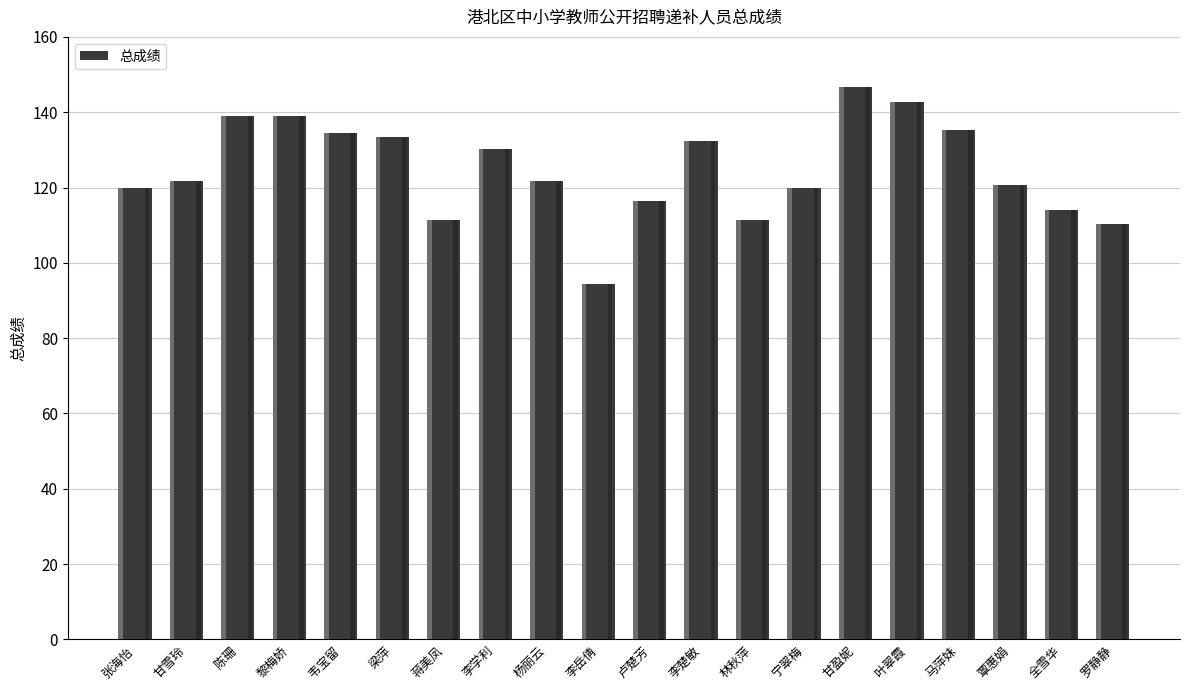

What position from the right is 韦宝留?

16